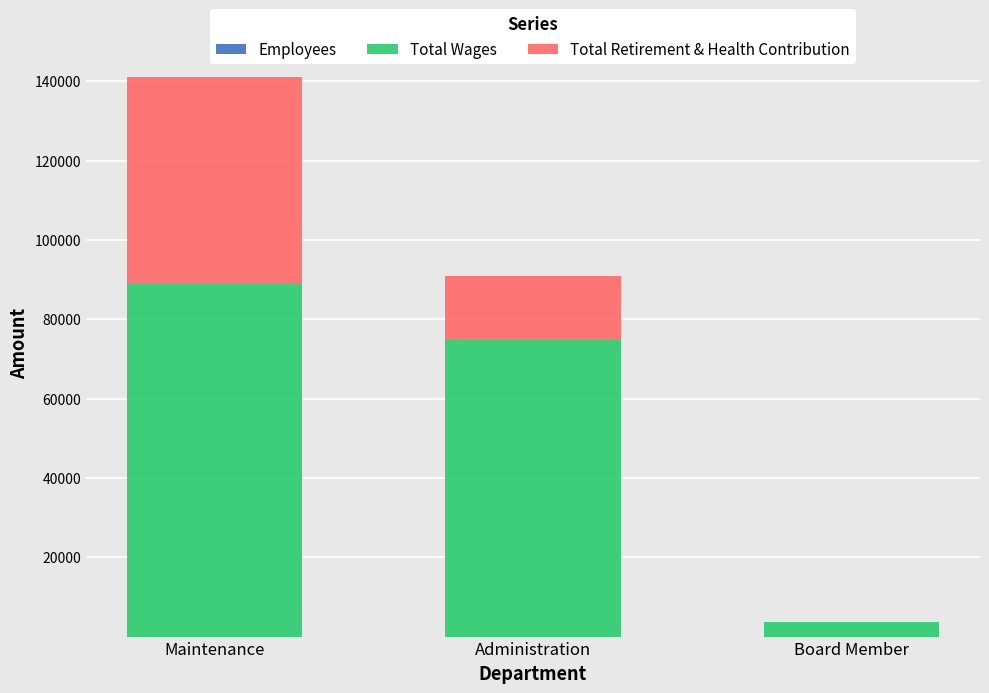

At which category is the sum across all series the highest?

Maintenance